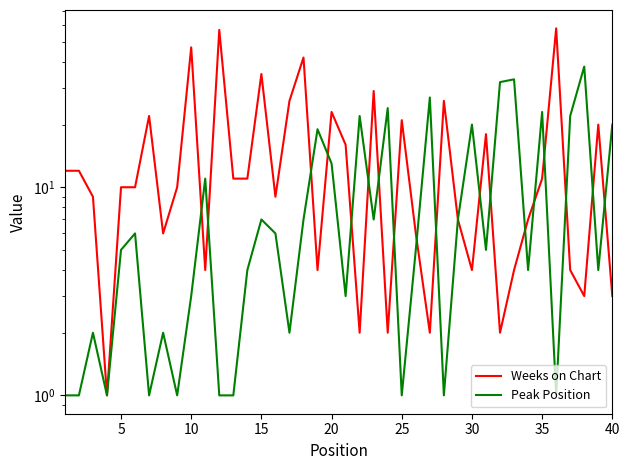

Is this an area chart (filled region under the line)?

No